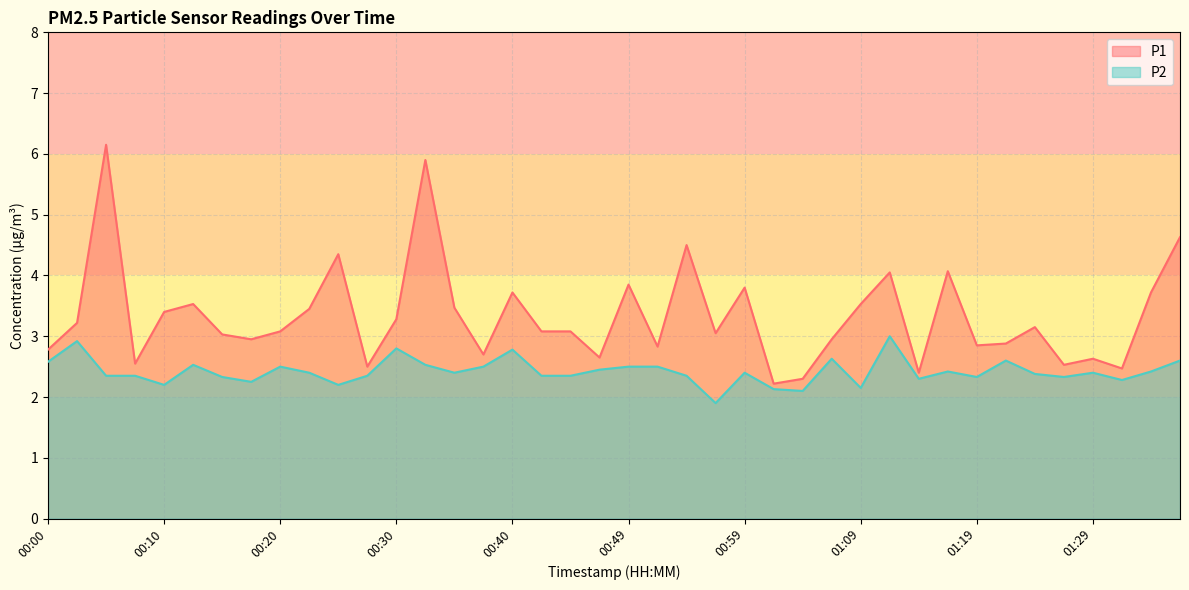

What position from the right is 00:27?

29